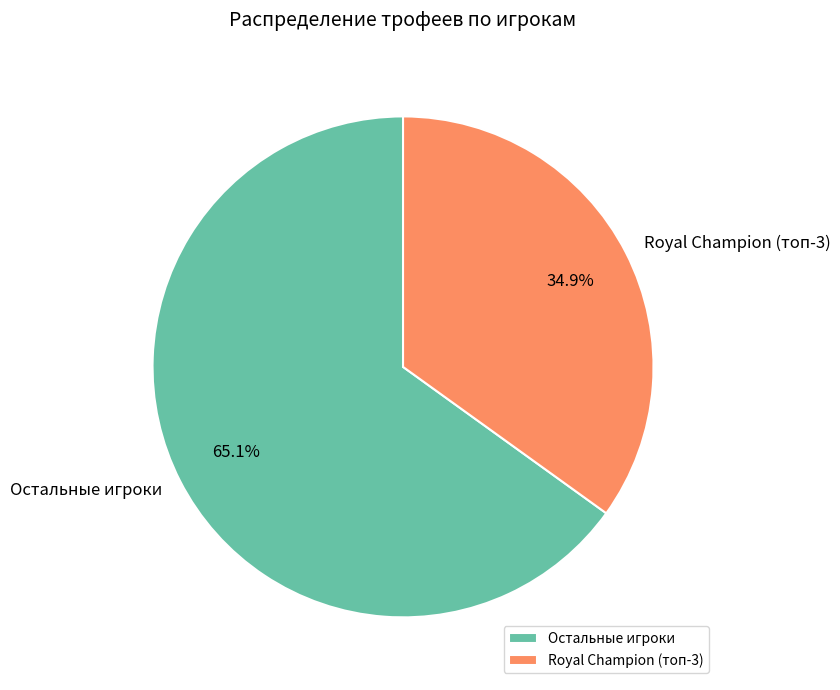

How many slices are in this pie chart?

2